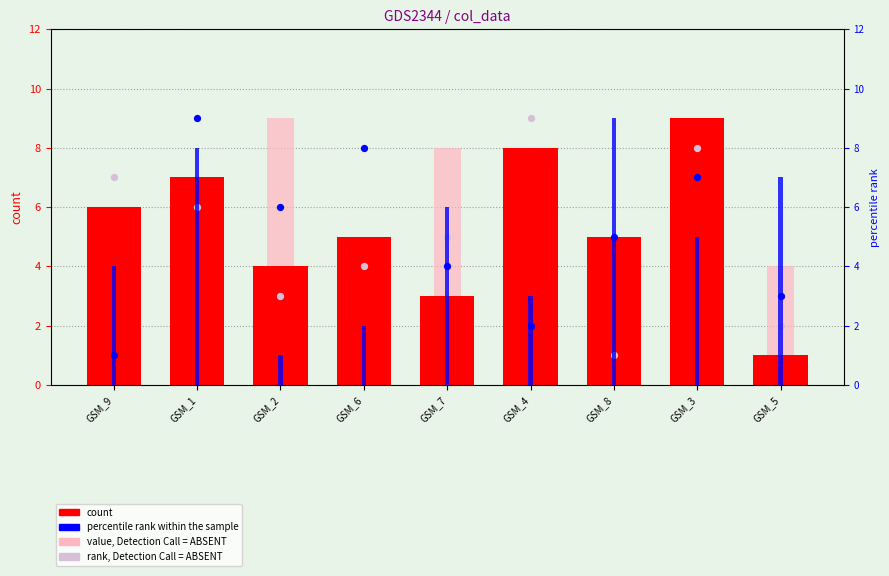

What is the total value across all series at GSM_8?

23